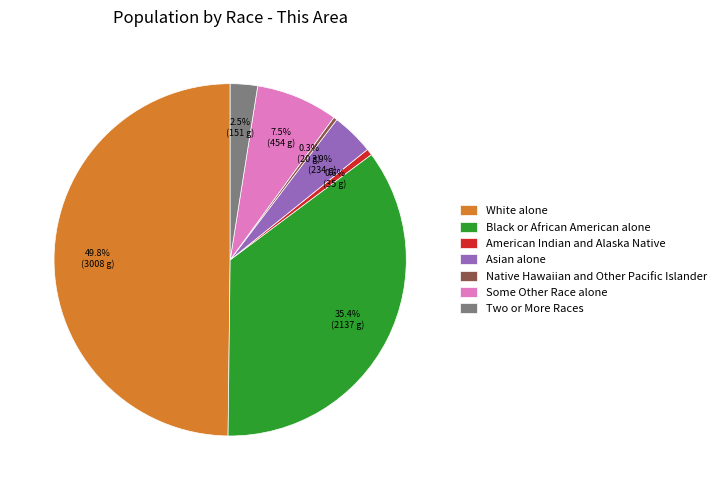

Between Black or African American alone and White alone, which is larger?

White alone